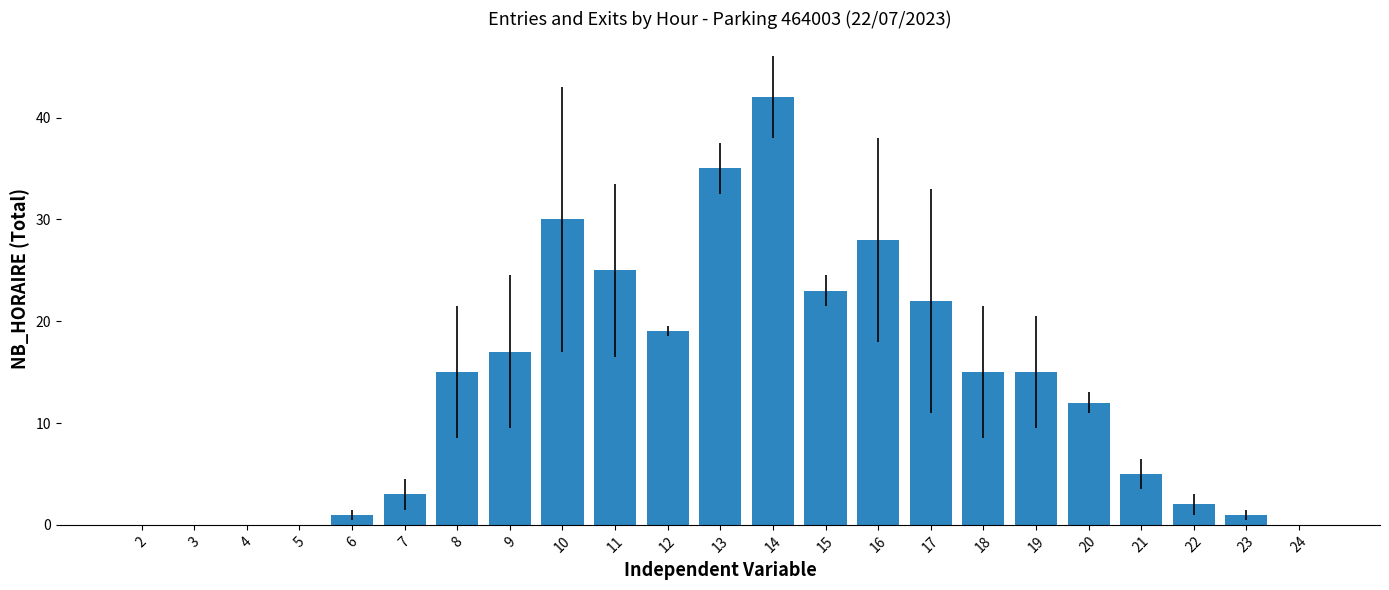

The chart shows a value of 39 at 17. True or false?

False